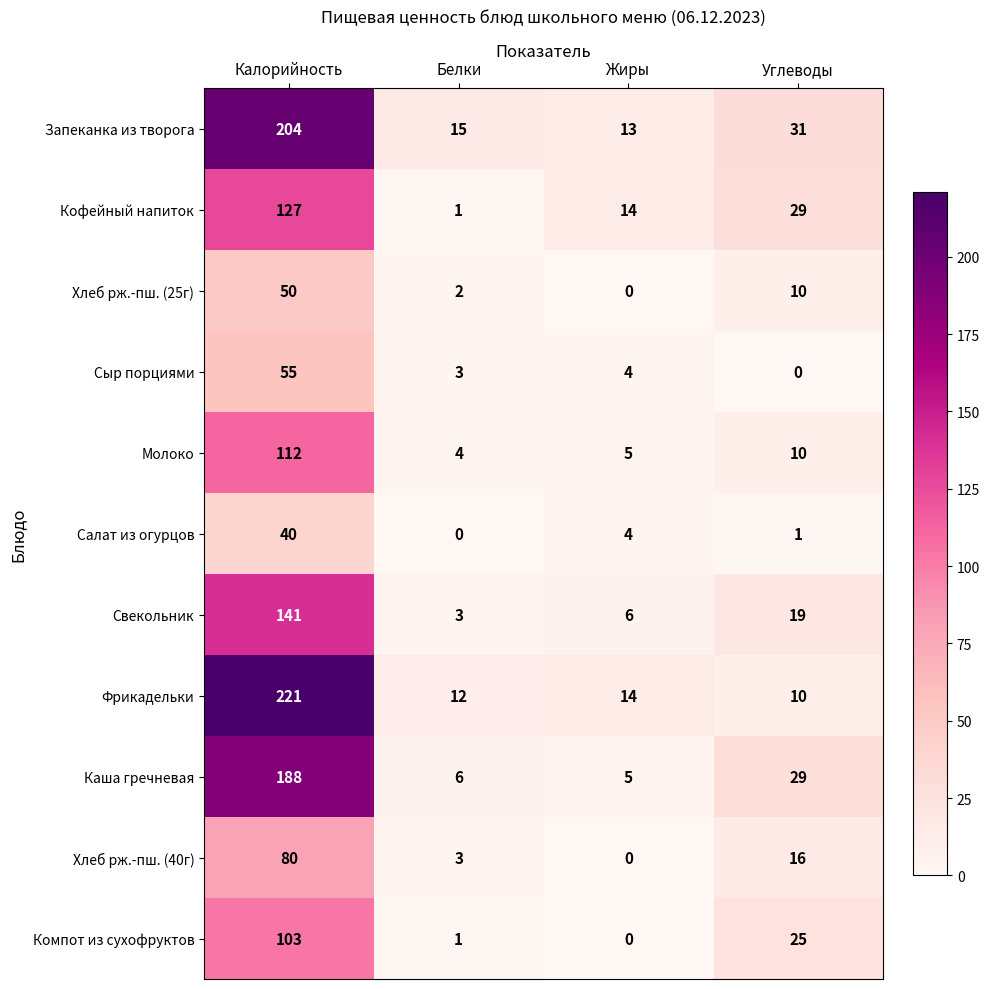

The value of Кофейный напиток at Калорийность is 127. True or false?

True